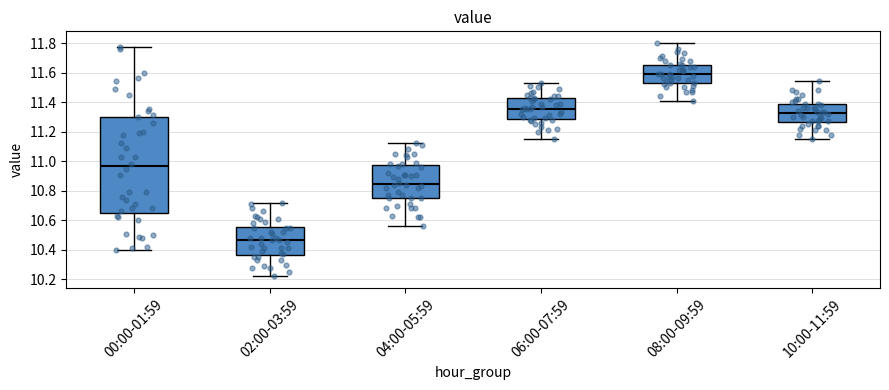

Which box has the highest median line?

08:00-09:59